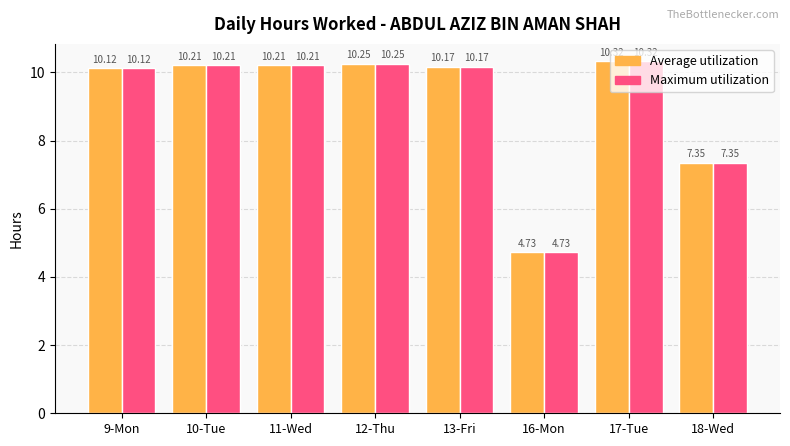

What is the total value across all series at 16-Mon?

9.5